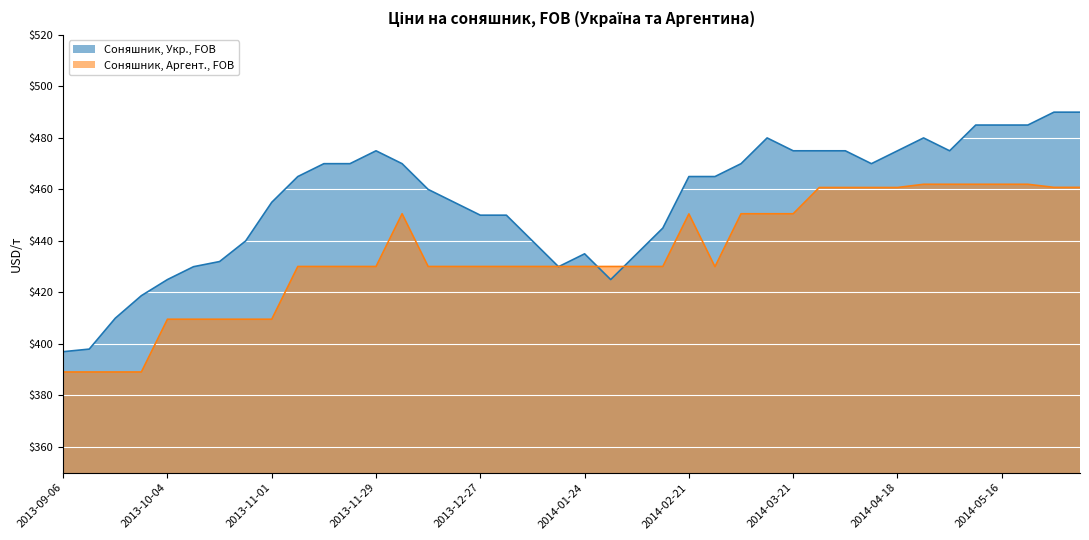

True or false: Соняшник, Укр., FOB has a value of 435.0 at 2014-02-07.

True